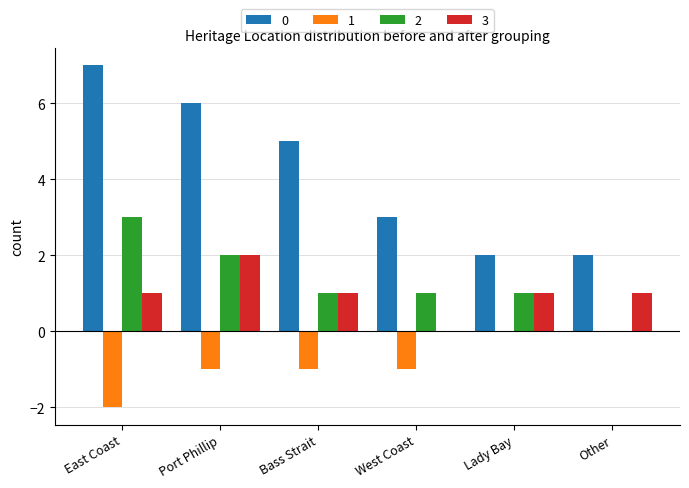

Which category has the highest value across all series?

East Coast